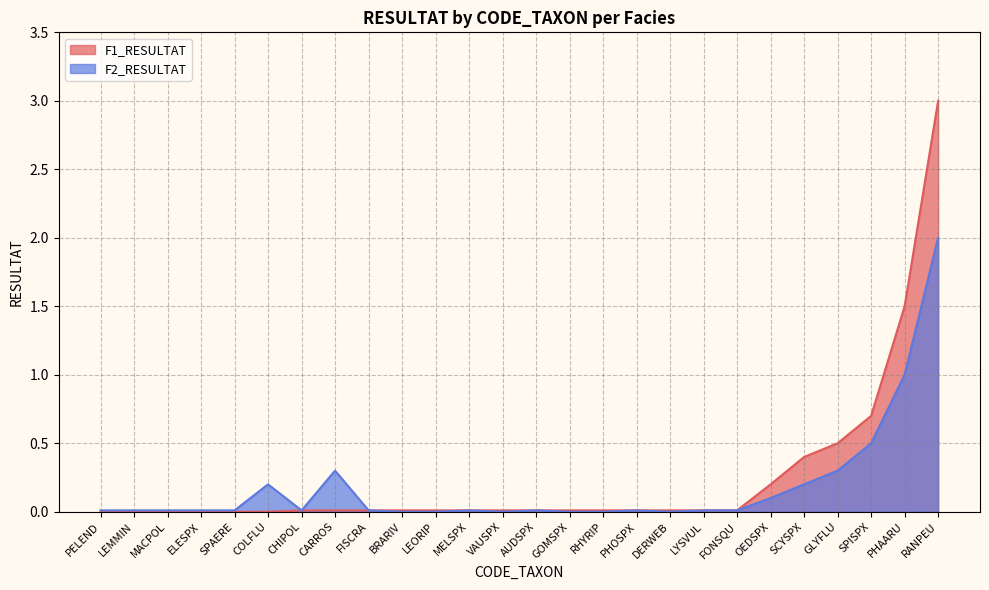

How many distinct data groups are displayed?

2